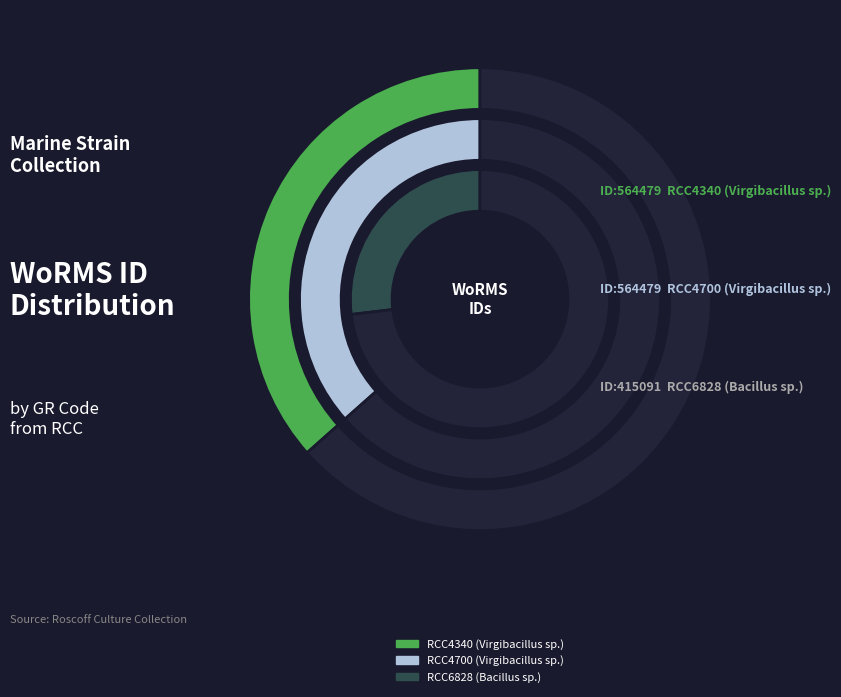

Is there any slice that represents more than half of the pie?

No